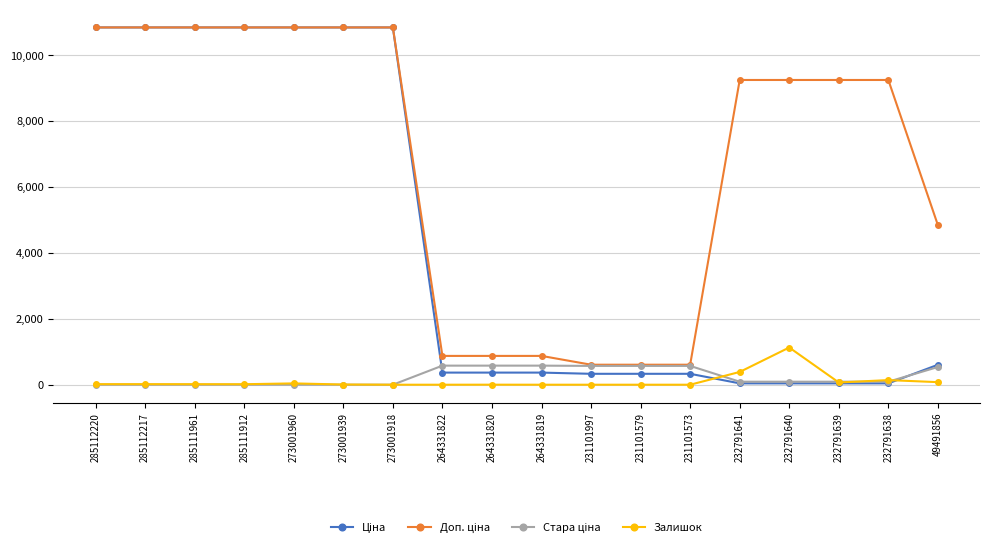

Is it true that Залишок equals 1.0 at 264331820?

True